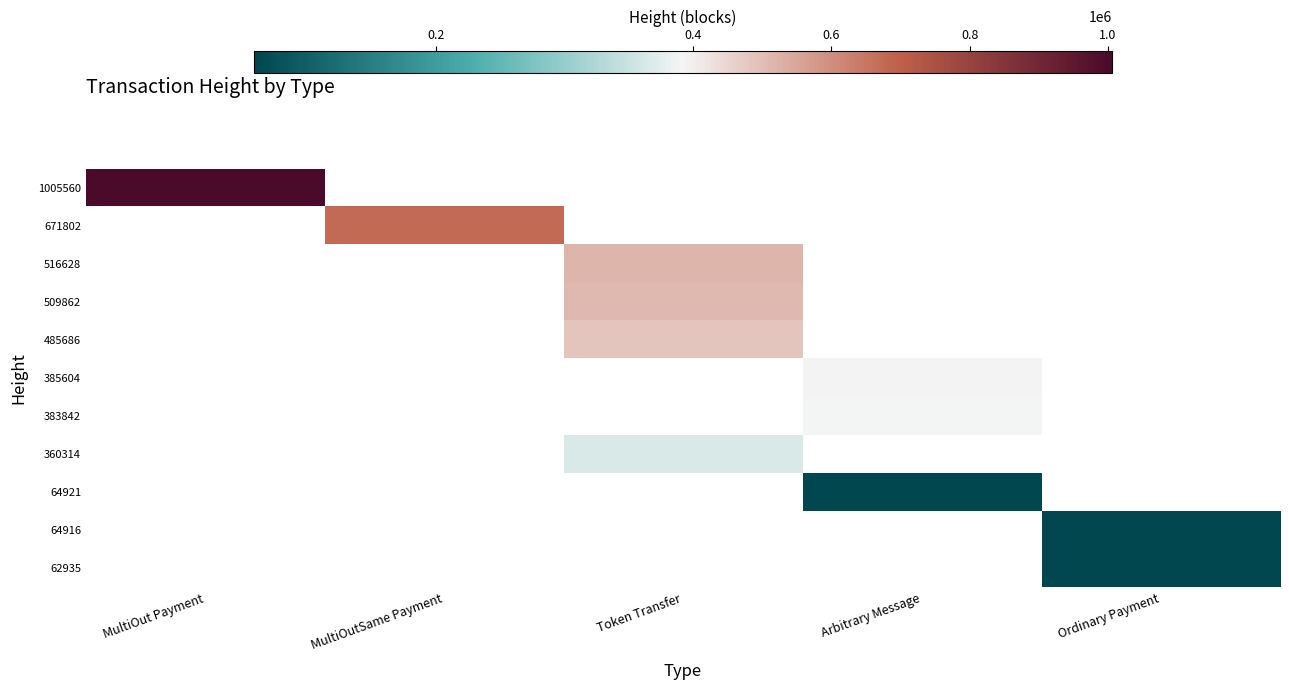

List the series in order of their peak value, highest first.

1005560, 671802, 516628, 509862, 485686, 385604, 383842, 360314, 64921, 64916, 62935